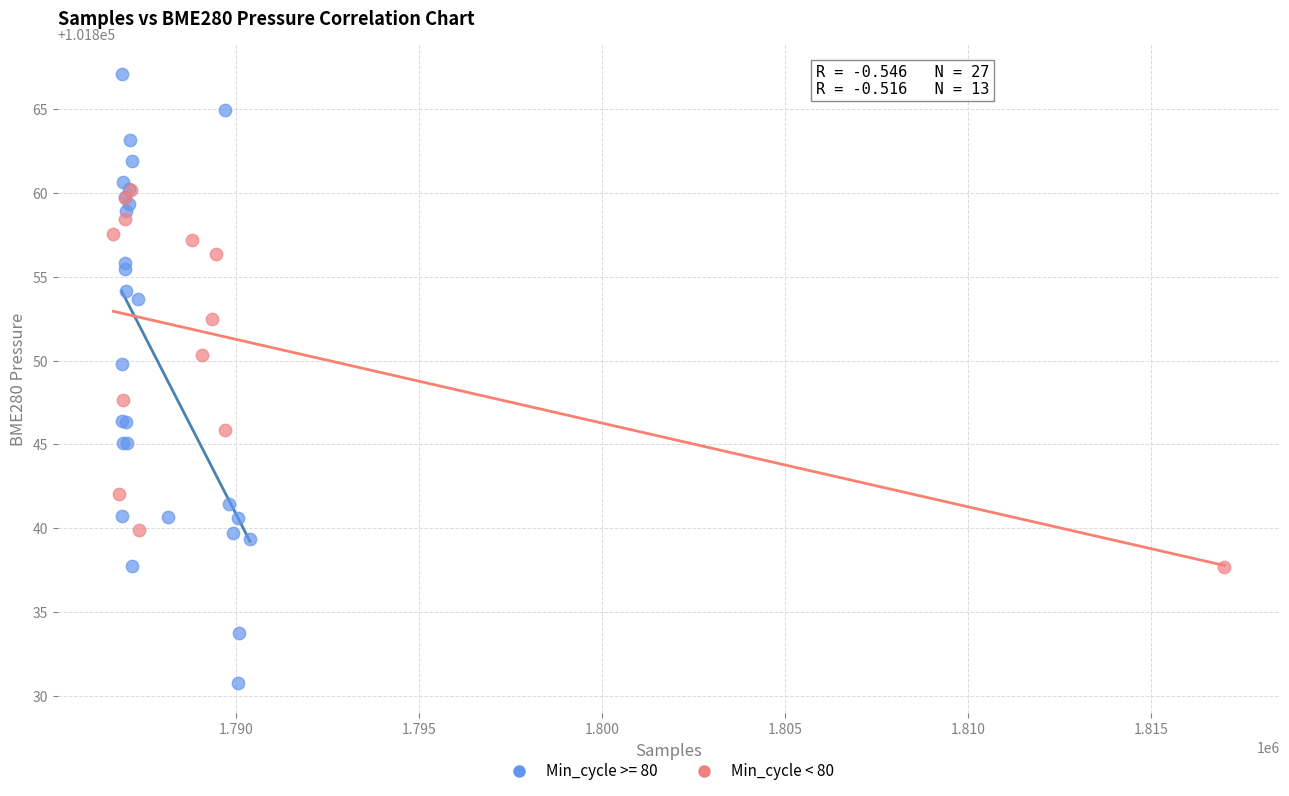

Which series contains the lowest Y value?

Min_cycle >= 80